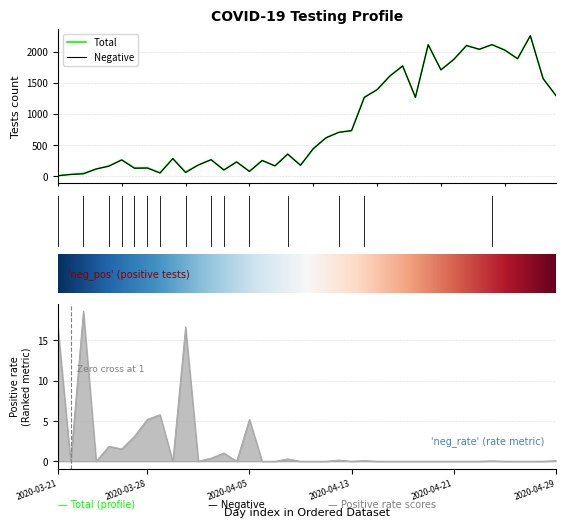

At which category does Negative reach its first local peak?

5